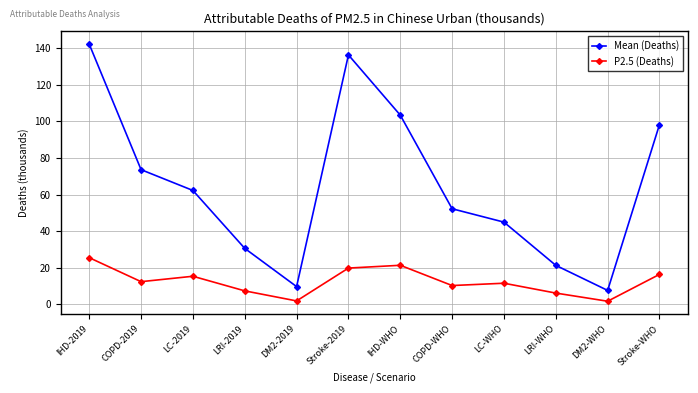

Rank the series by their average value, from highest to lowest.

Mean (Deaths), P2.5 (Deaths)